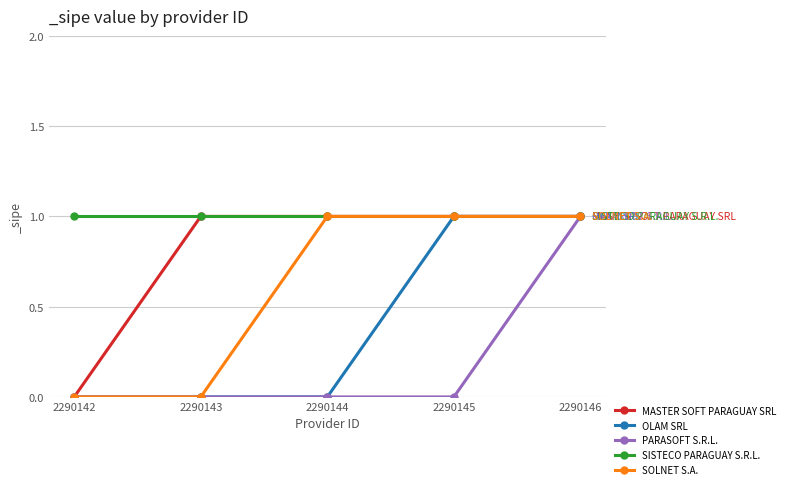

What is the value of the OLAM SRL point at the 5th from the left?

1